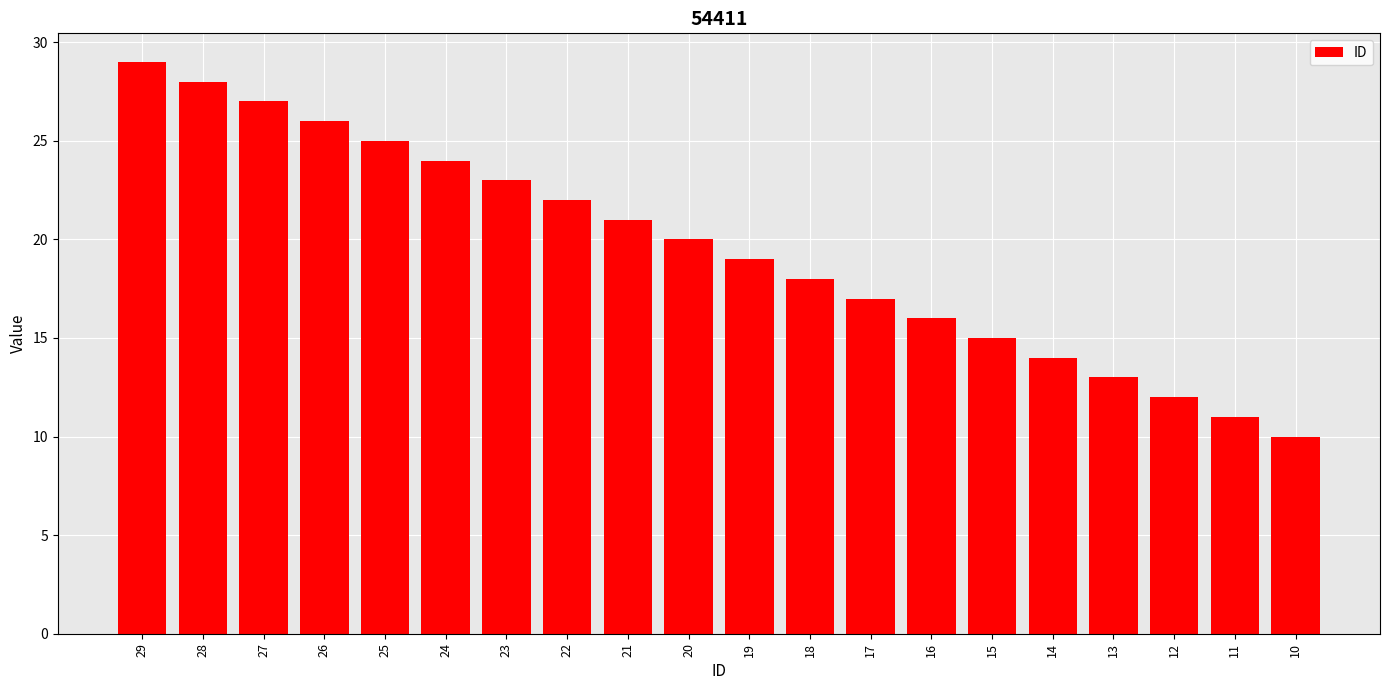

Reading left to right, list all the values displayed in this chart.

29	28	27	26	25	24	23	22	21	20	19	18	17	16	15	14	13	12	11	10